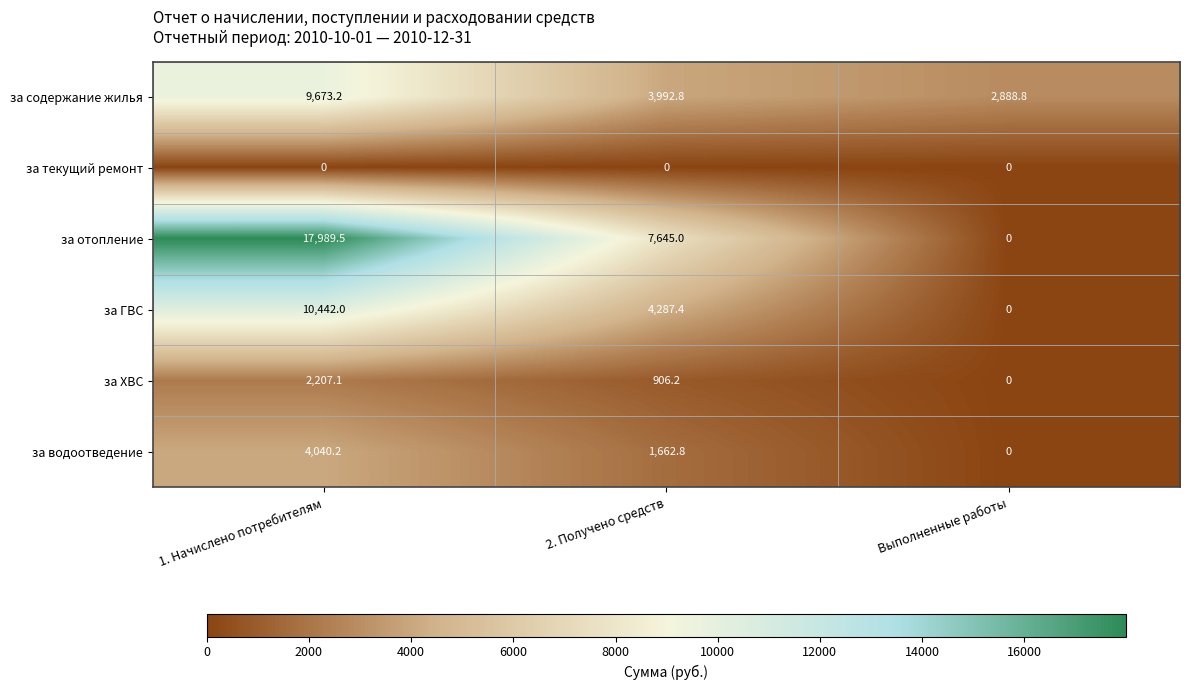

What is the greatest value displayed?

17989.5